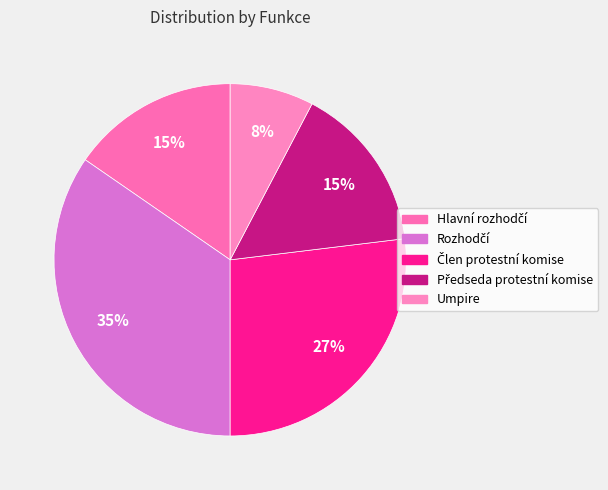

Is Předseda protestní komise the majority of the pie?

No